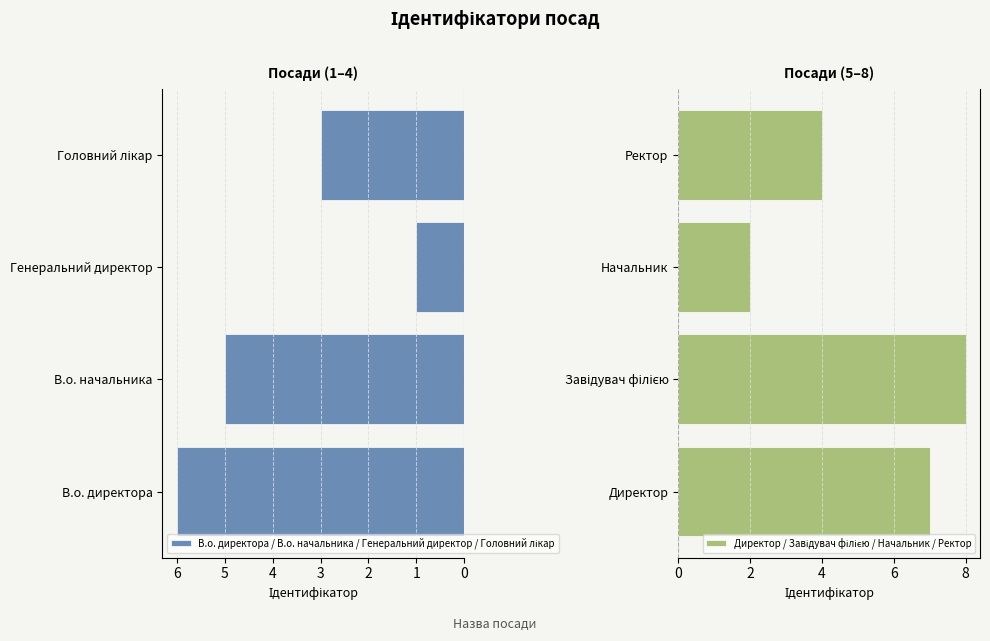

Which series has the largest range (max minus min)?

Директор / Завідувач філією / Начальник / Ректор